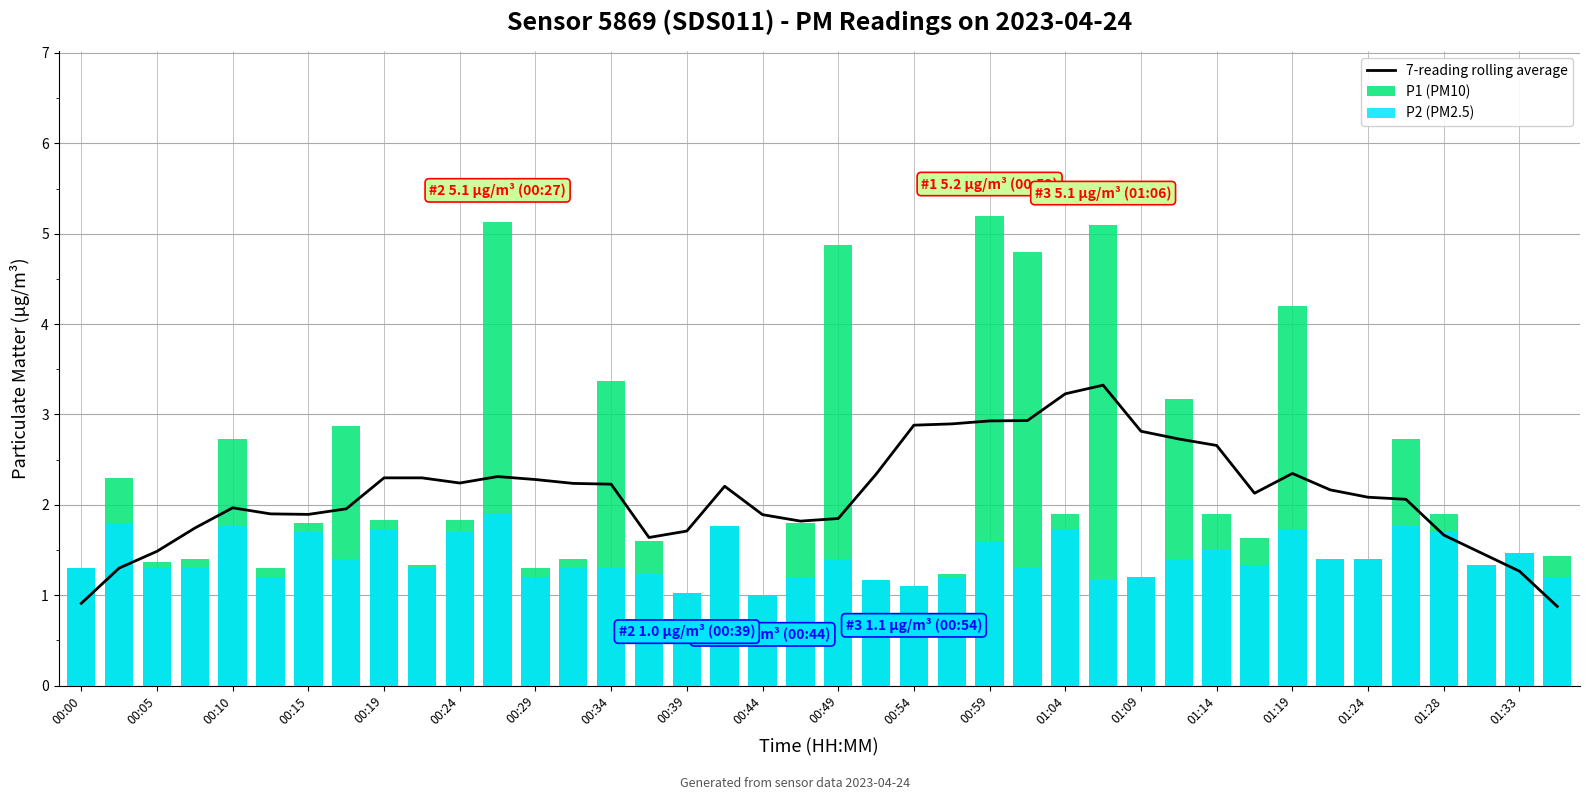

How many values in the 7-reading rolling average series are below 2?

17